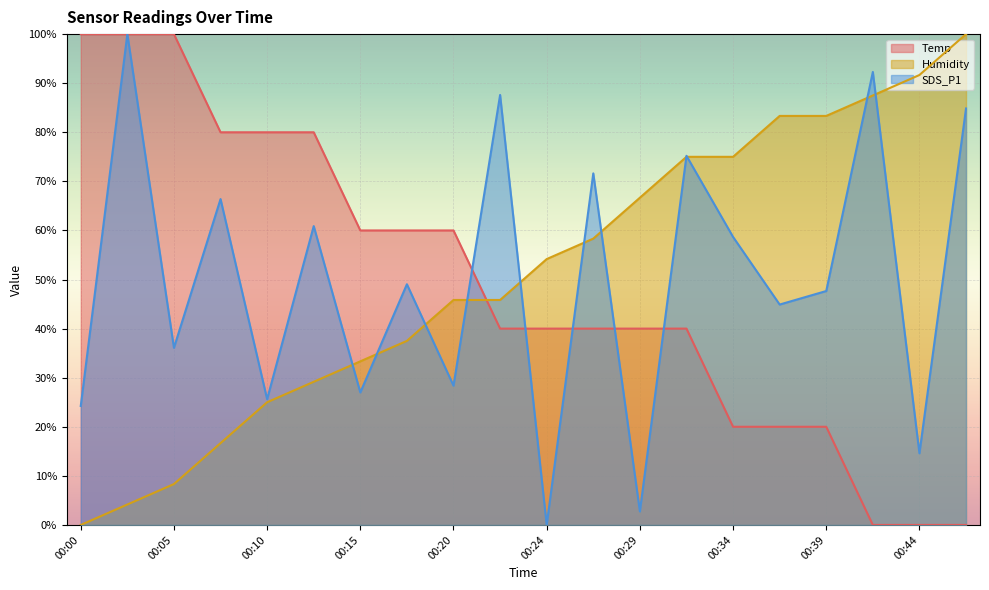

At which category does SDS_P1 reach its first local peak?

00:03